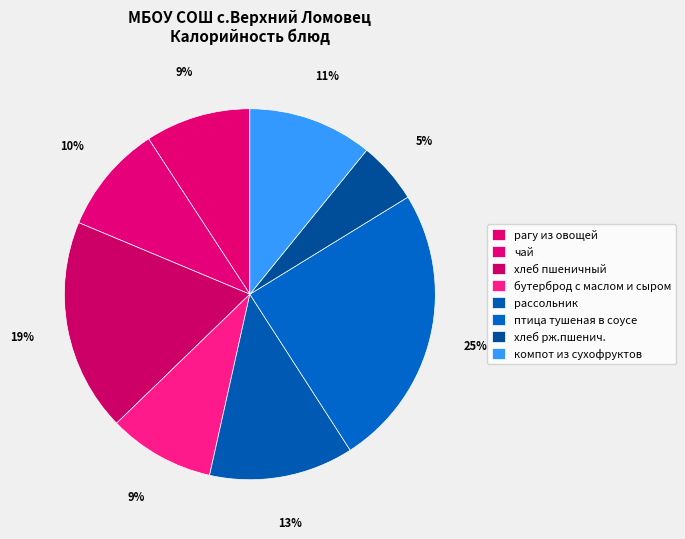

How many slices are in this pie chart?

8